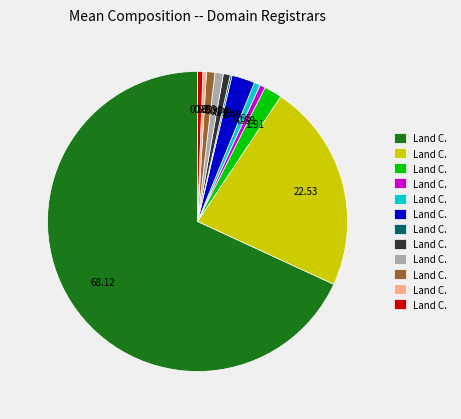

Does any single category account for the majority?

Yes